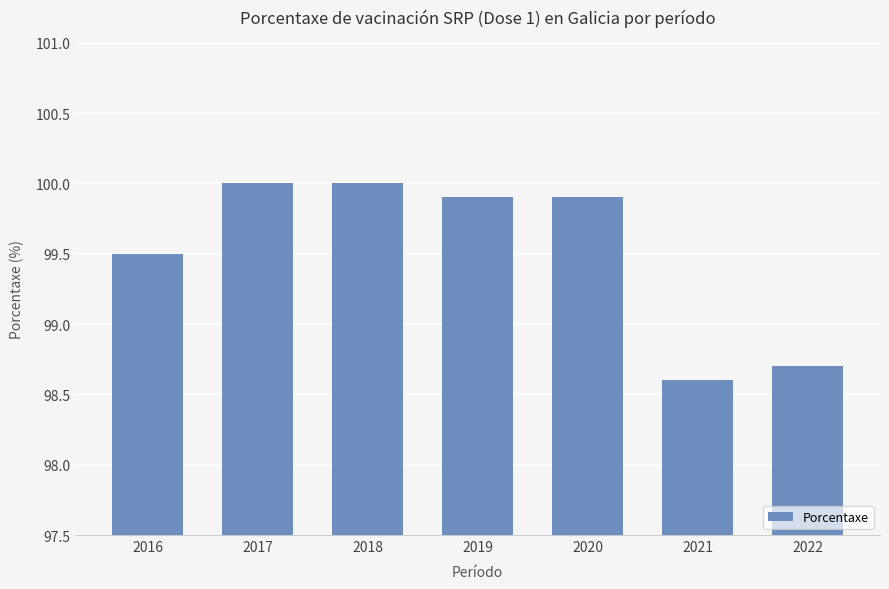

What is the approximate value at 2020?

99.9